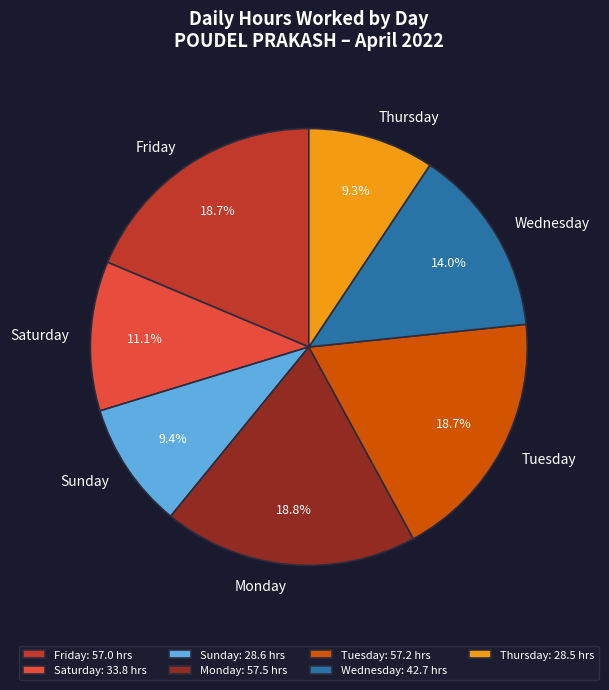

Which has a higher value, Sunday or Tuesday?

Tuesday